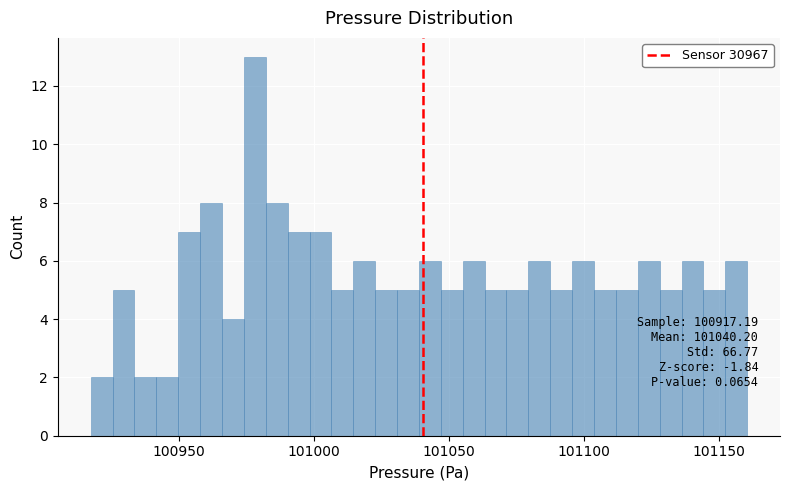

Read against the x-axis, roughly where is the centre of the tallest bar?

100980